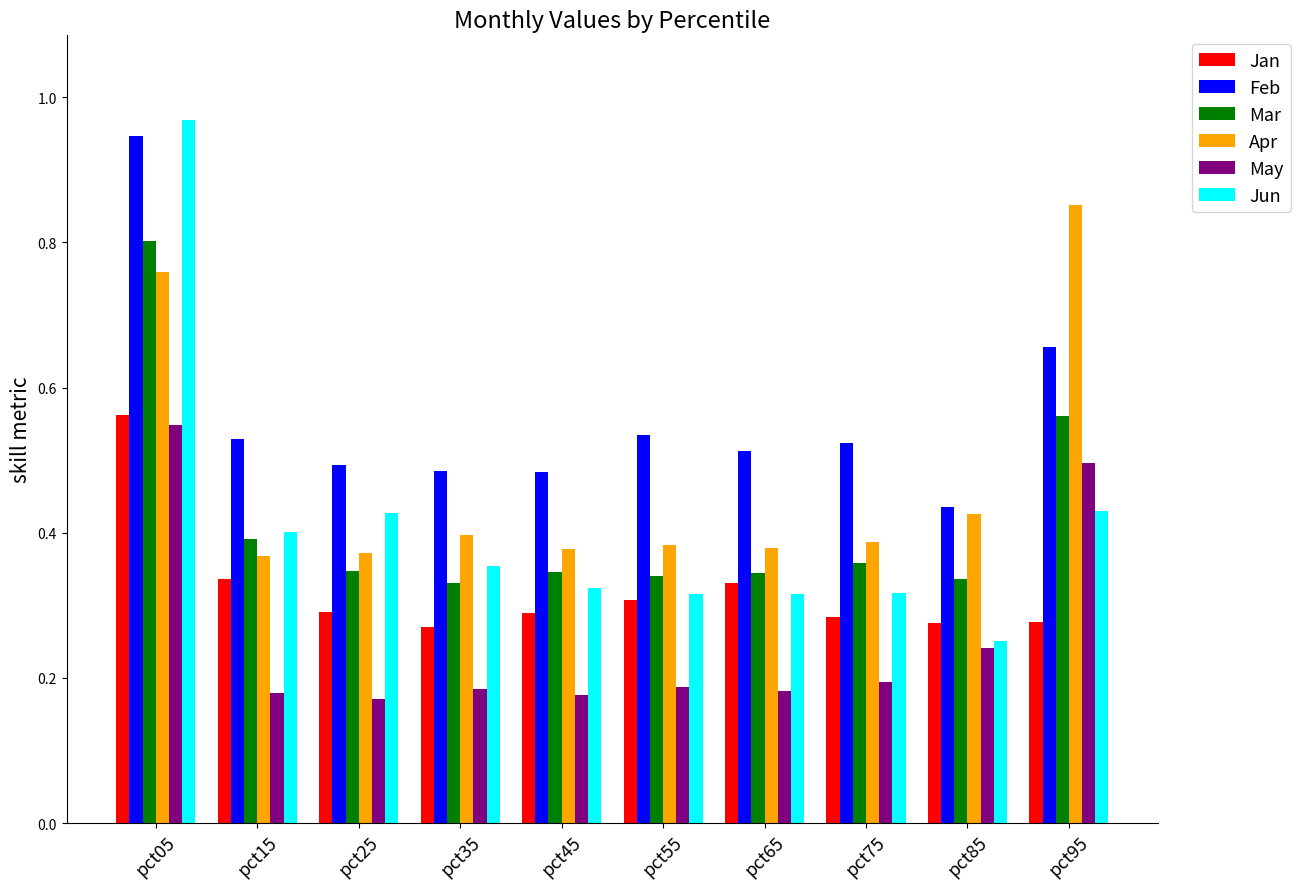

Between pct55 and pct95, which series saw the biggest shift?

Apr